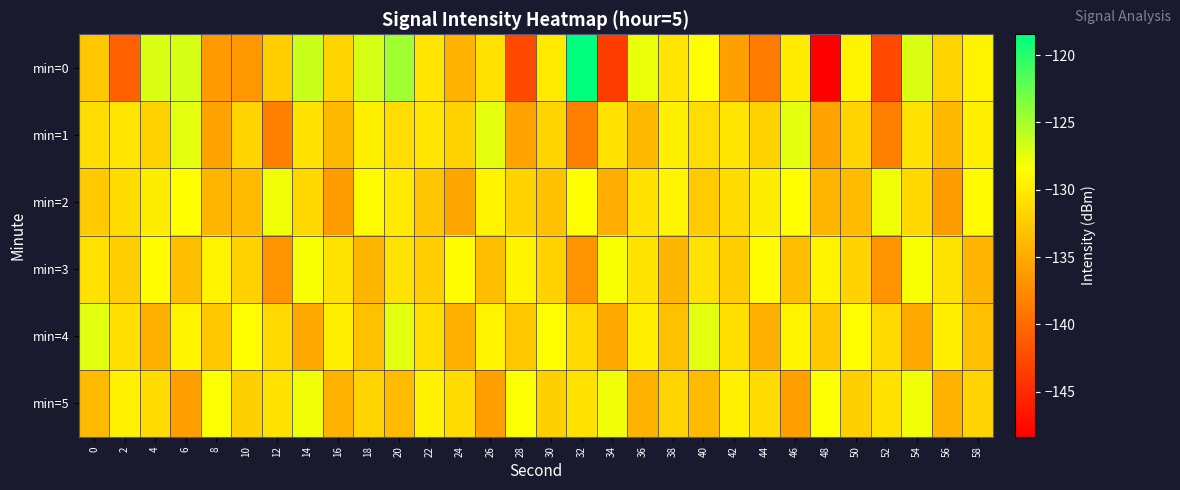

Which series has the largest total across all categories?

min=4